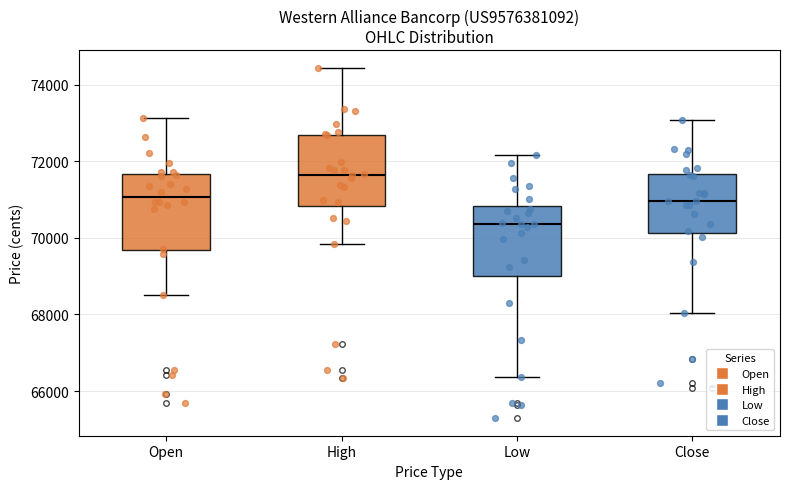

Which box has the lowest median line?

Low